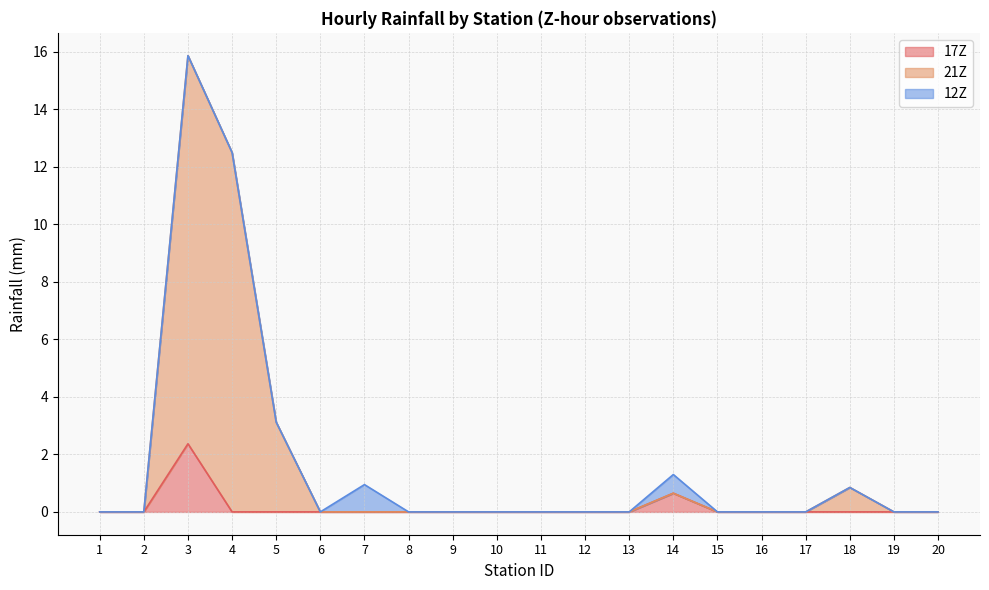

At which category is the sum across all series the highest?

3